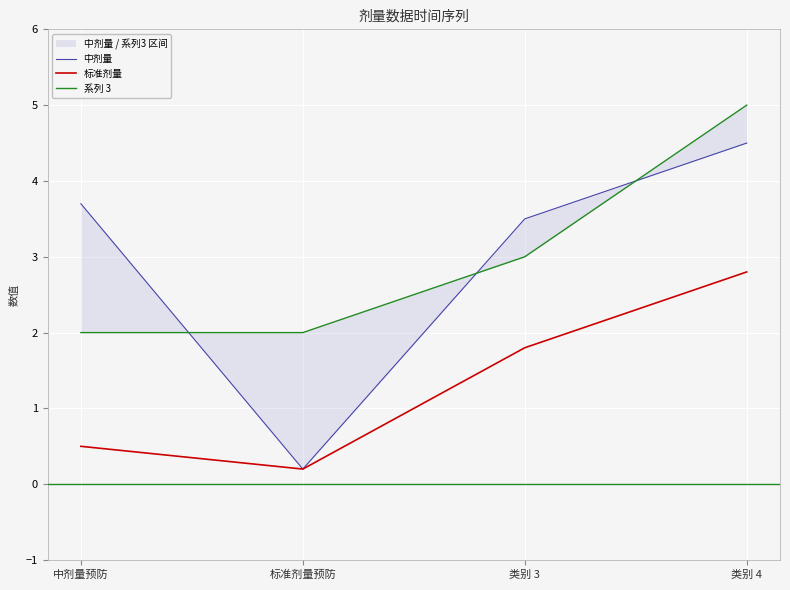

Rank the series at 标准剂量预防 from highest to lowest value.

系列 3, 中剂量, 标准剂量